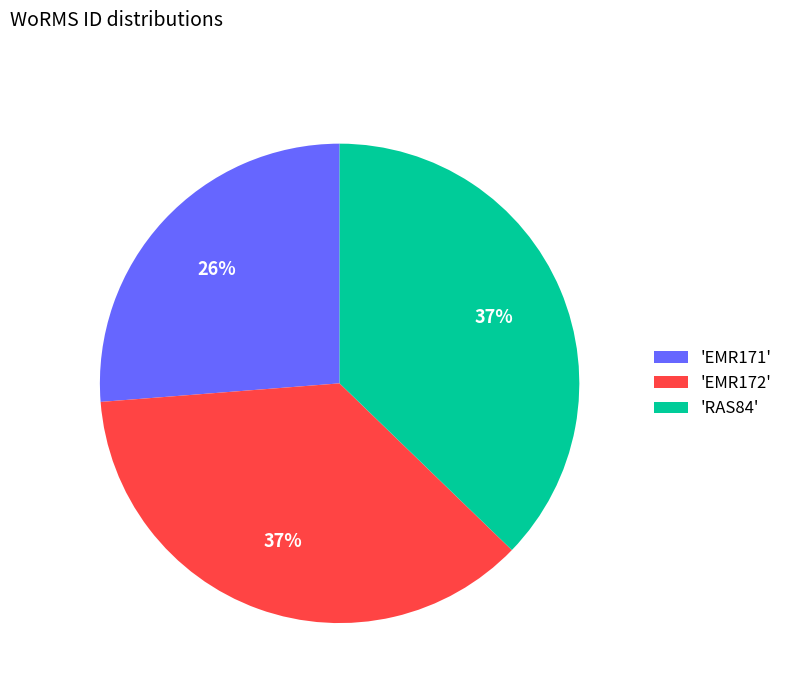

Which category has the smallest portion of the pie?

'EMR171'